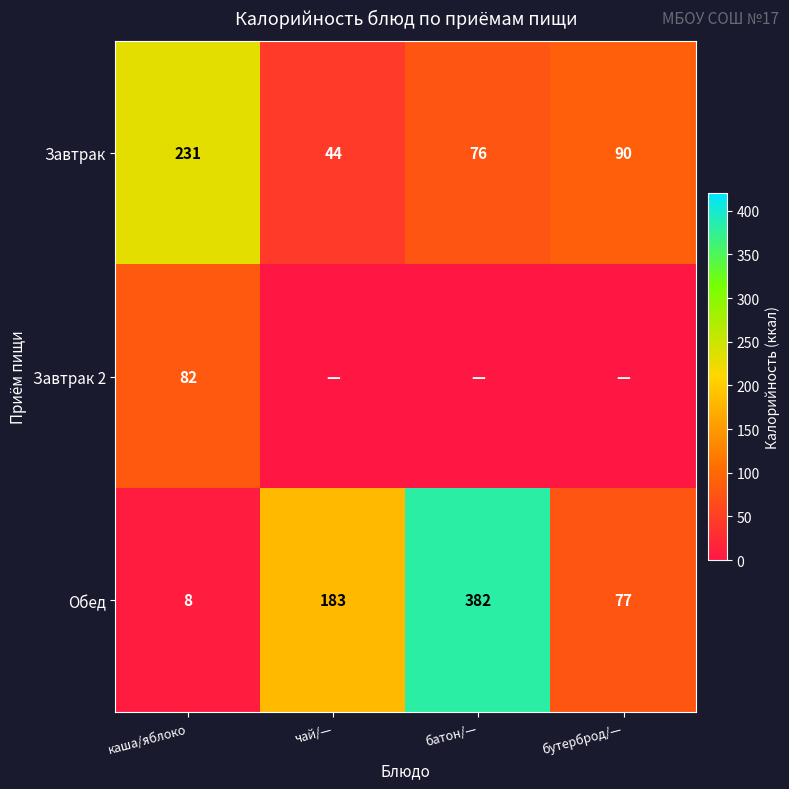

What is the total value across all series at каша/яблоко?

321